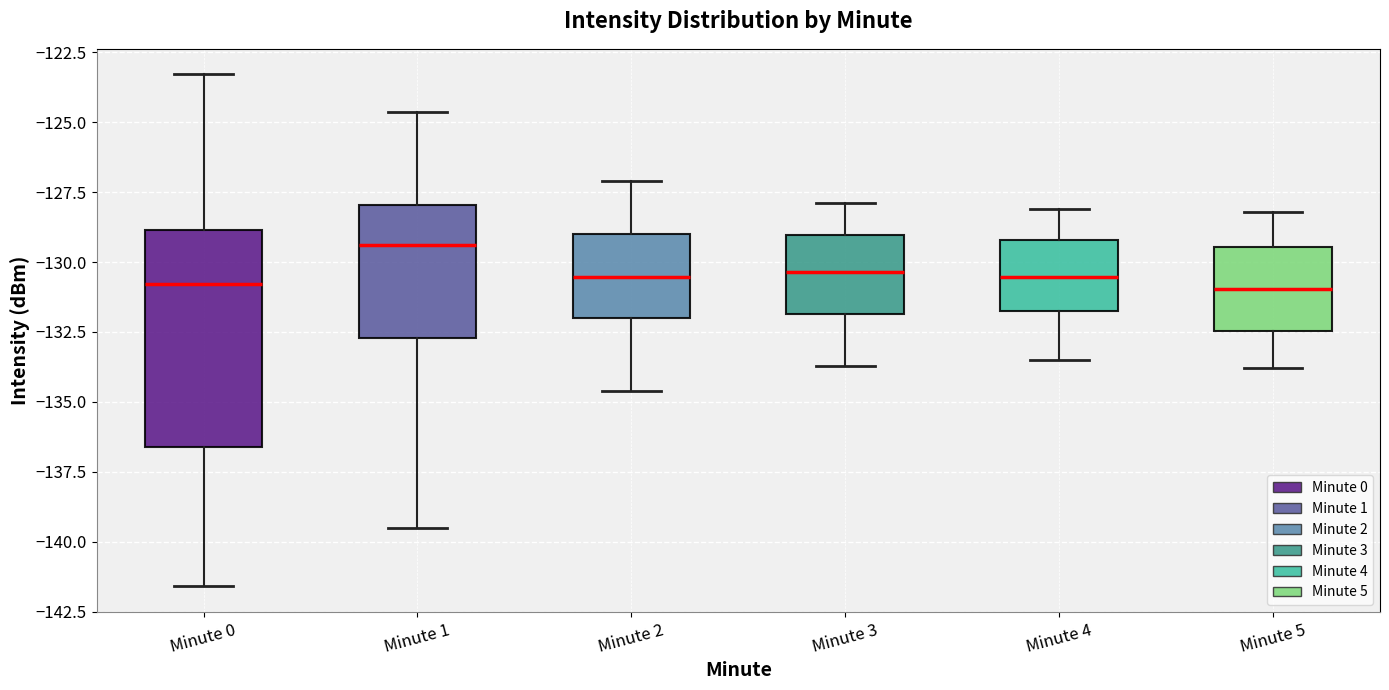

Which box's median line is the highest?

Minute 1